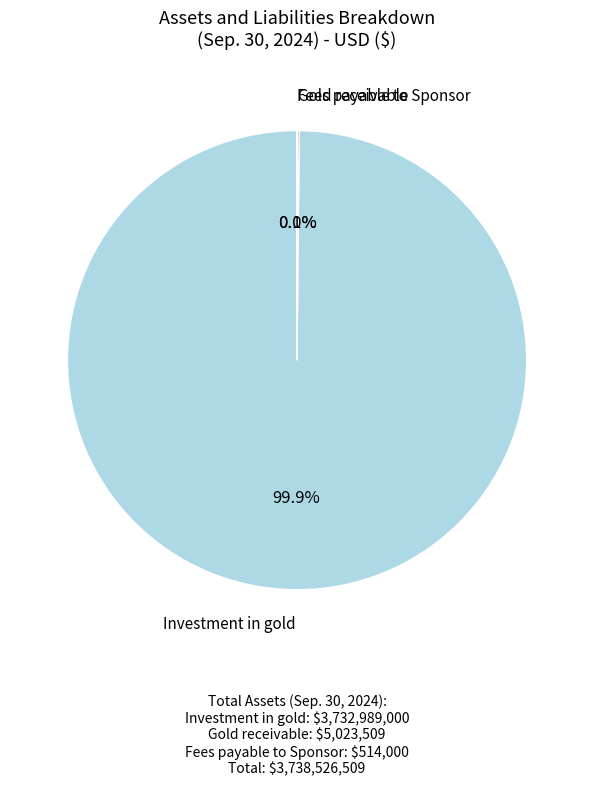

To the nearest percent, what is the average slice percentage?

33%